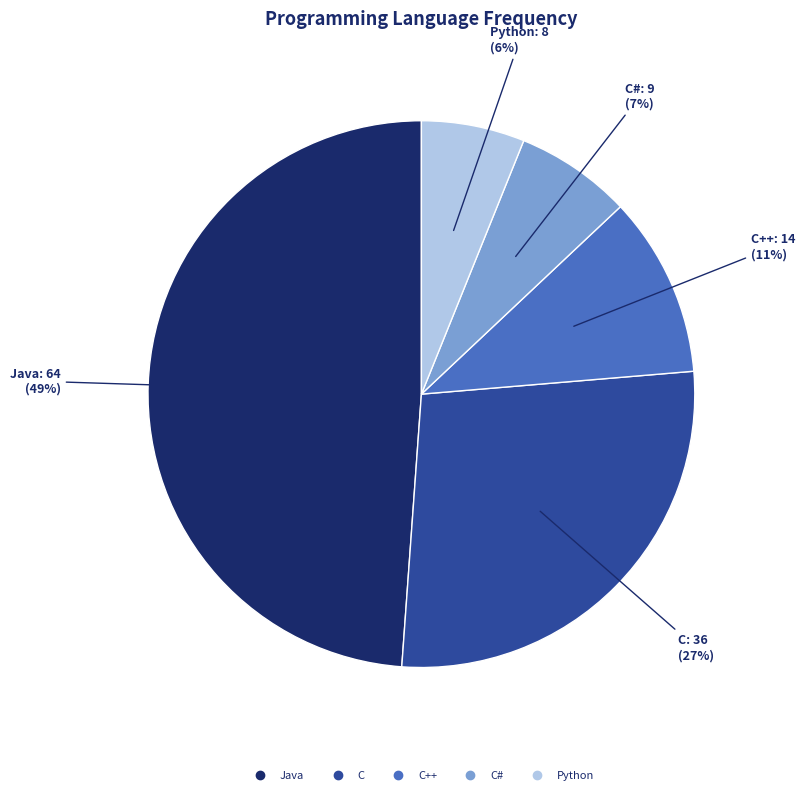

To the nearest percent, what is the average slice percentage?

20%